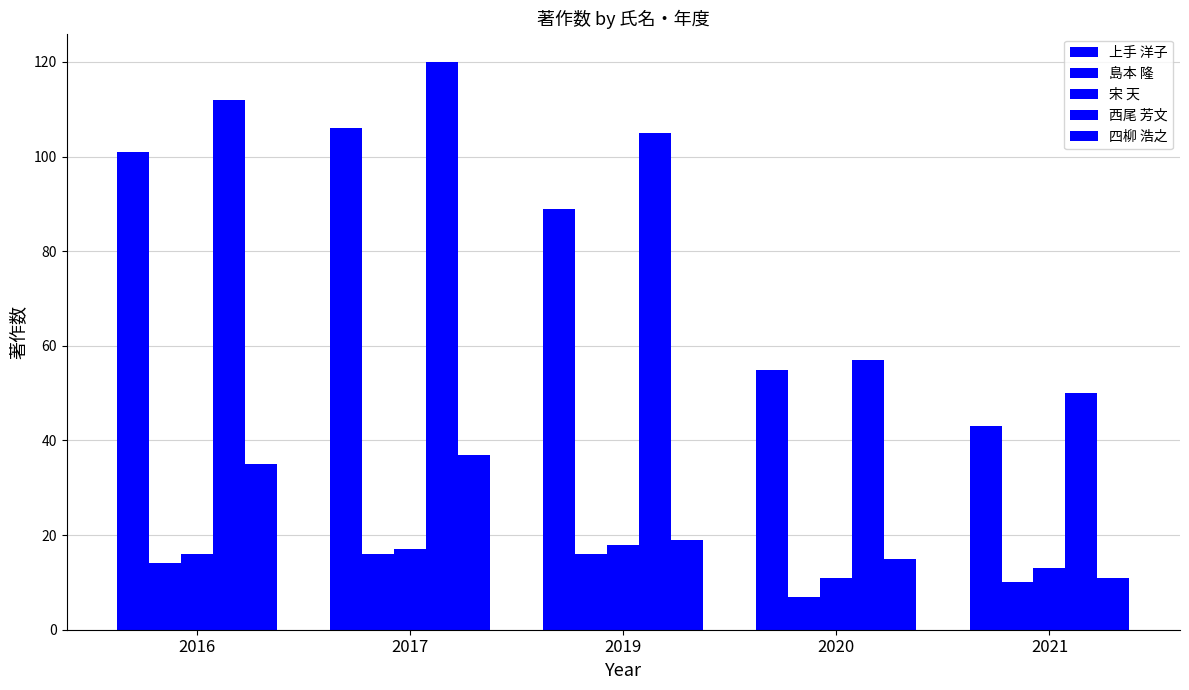

How many groups of bars are there?

5